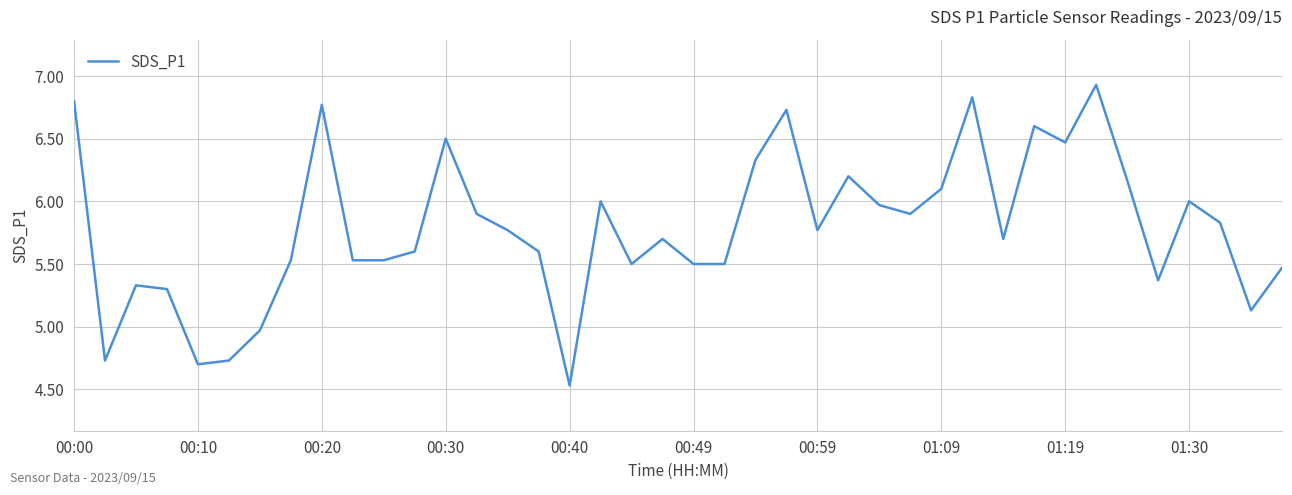

What is the smallest value displayed?

4.5